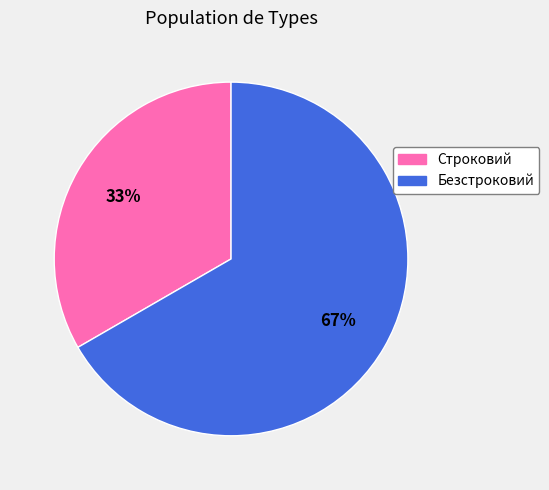

To the nearest percent, what portion does Строковий represent?

33%